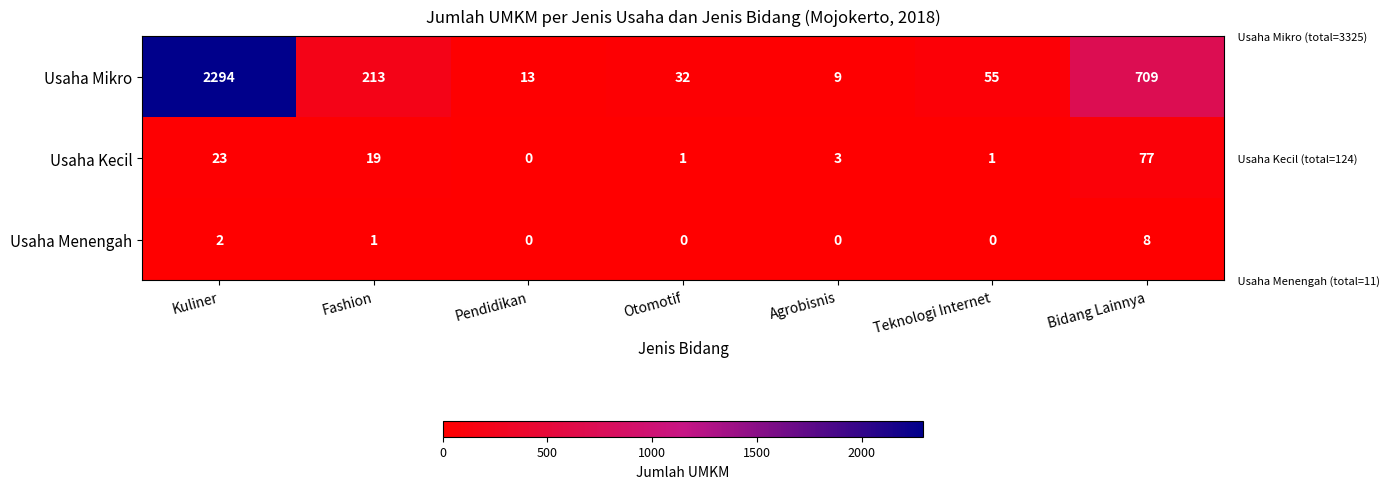

How many distinct data groups are displayed?

3